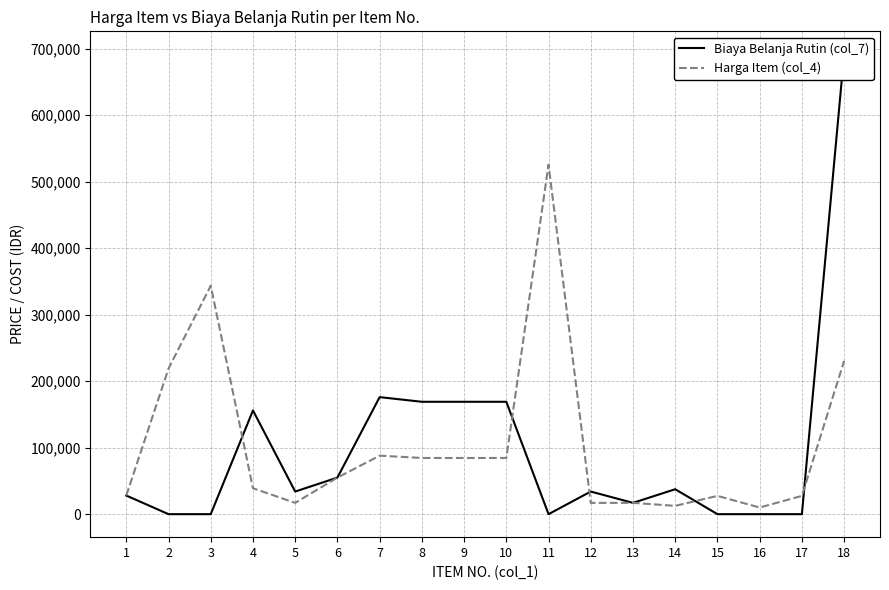

What is the sum of all Biaya Belanja Rutin (col_7) values?

1736000